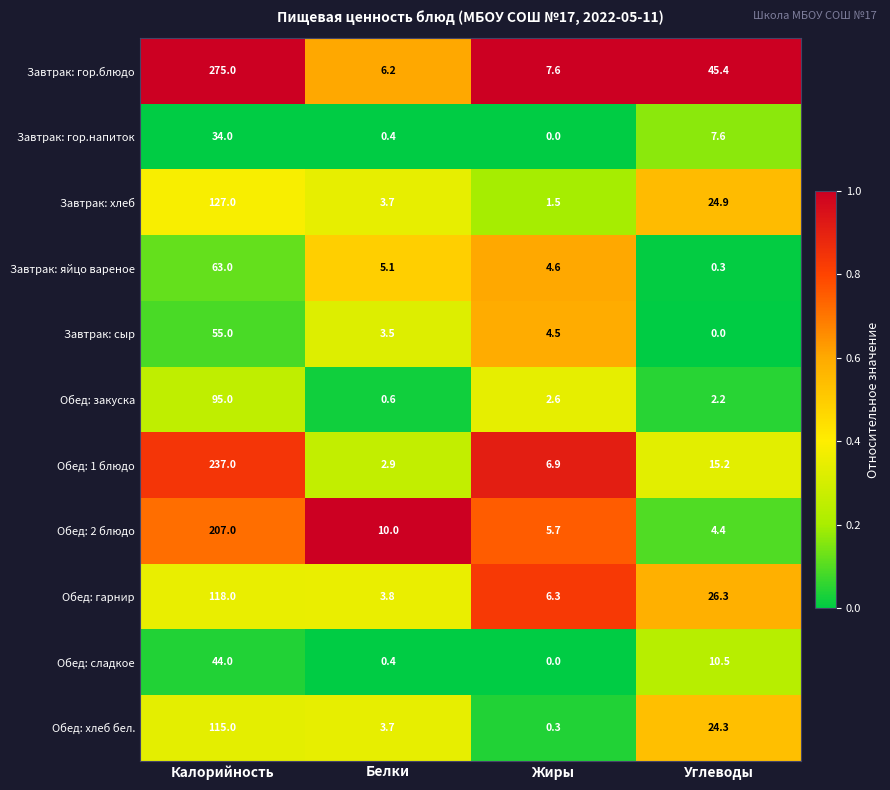

Is it true that Завтрак: гор.напиток equals 10.0 at Углеводы?

False